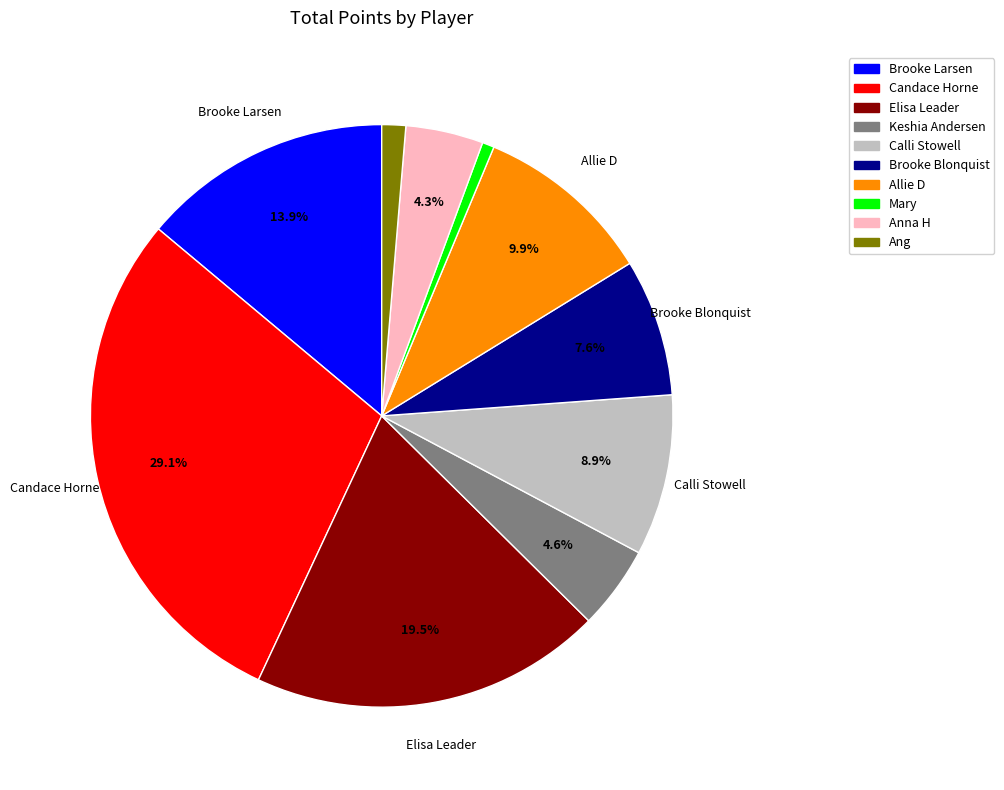

Is Allie D the majority of the pie?

No